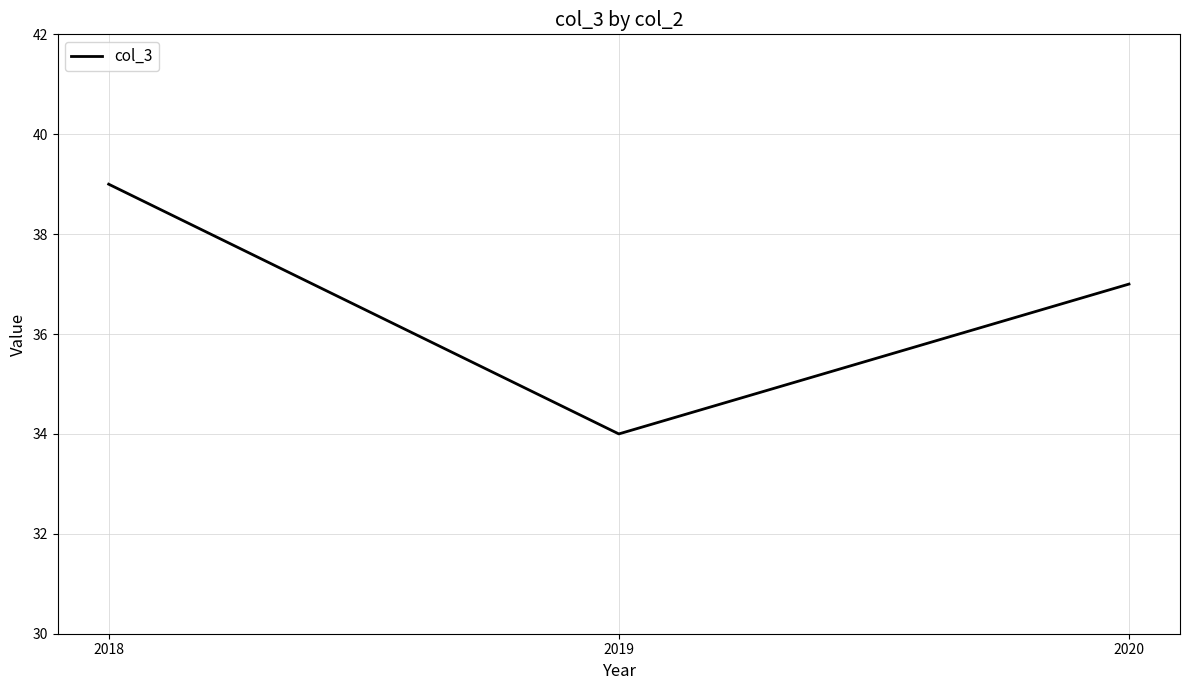

How many distinct data groups are displayed?

1